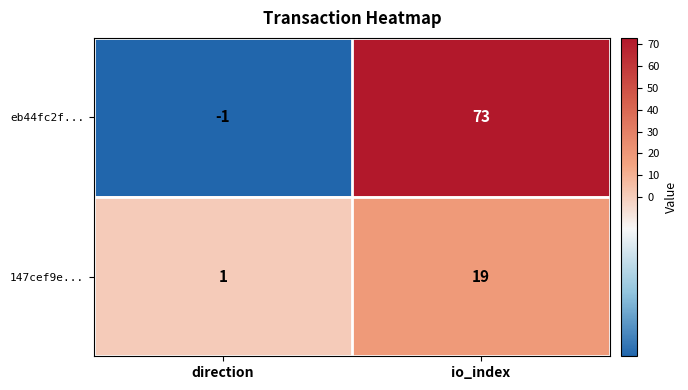

At which category is the sum across all series the highest?

io_index